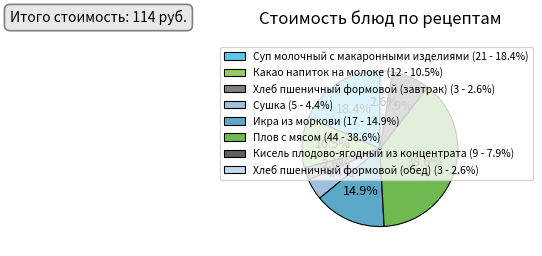

Approximately how many times larger is the value at Хлеб пшеничный формовой (завтрак) compared to Плов с мясом?

0.1